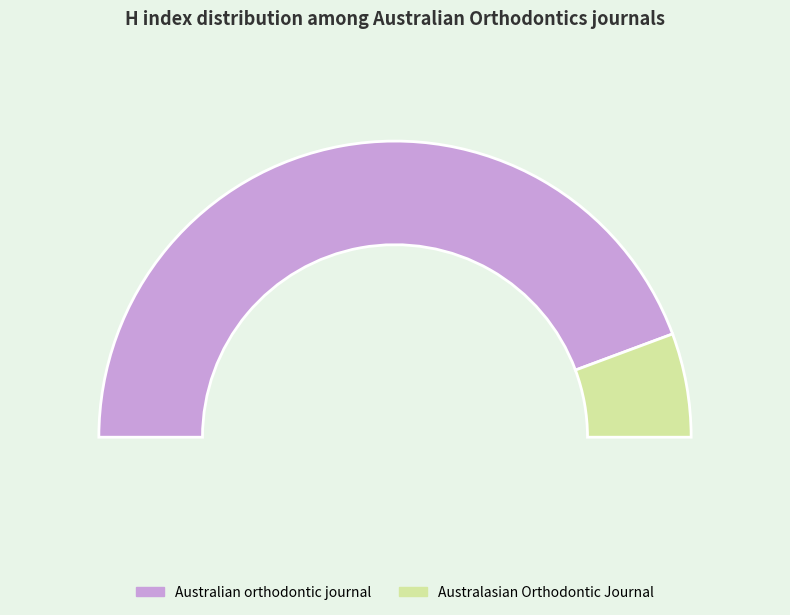

To the nearest percent, what portion does Australasian Orthodontic Journal represent?

11%